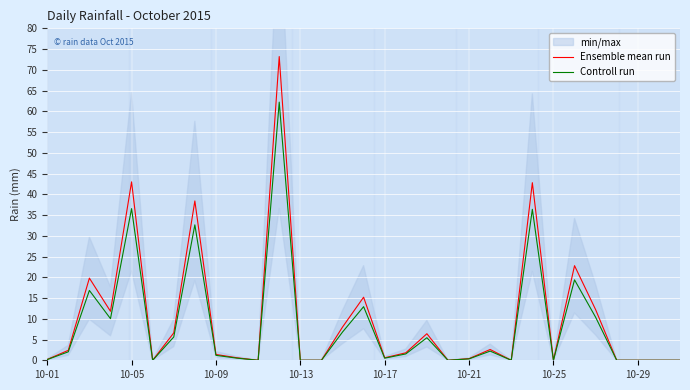

True or false: Ensemble mean run and Controll run intersect in this chart.

False